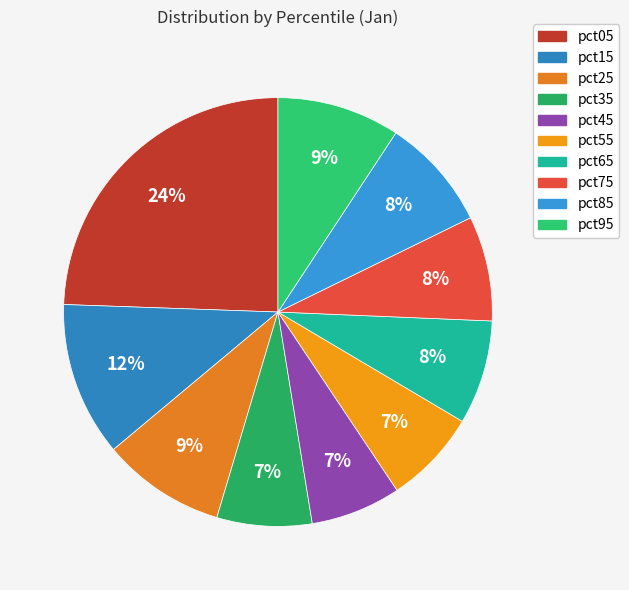

To the nearest percent, what is the average slice percentage?

10%